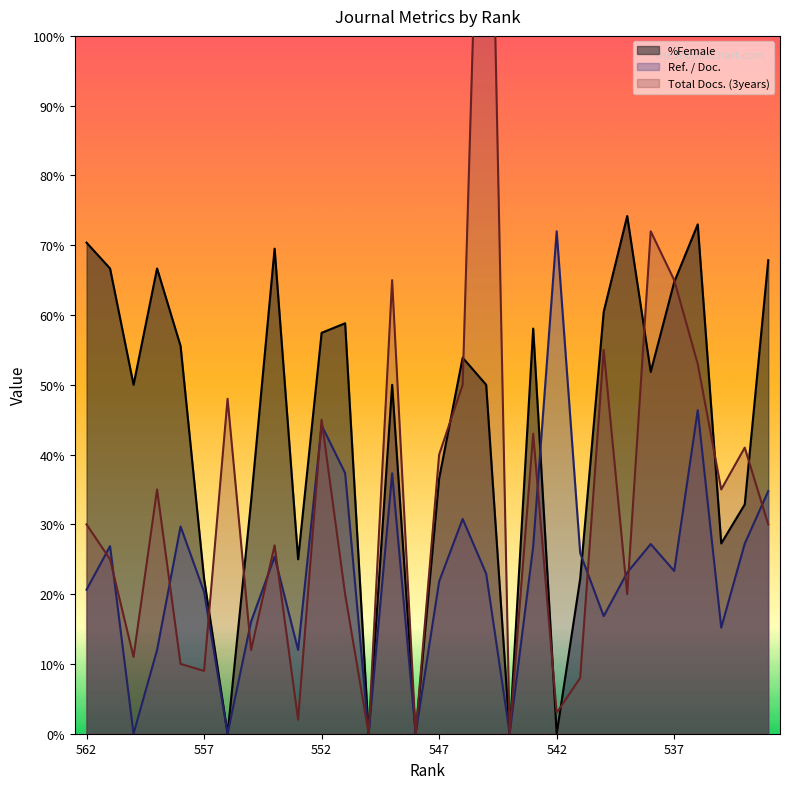

The value of Ref. / Doc. at 552 is 70.5. True or false?

False